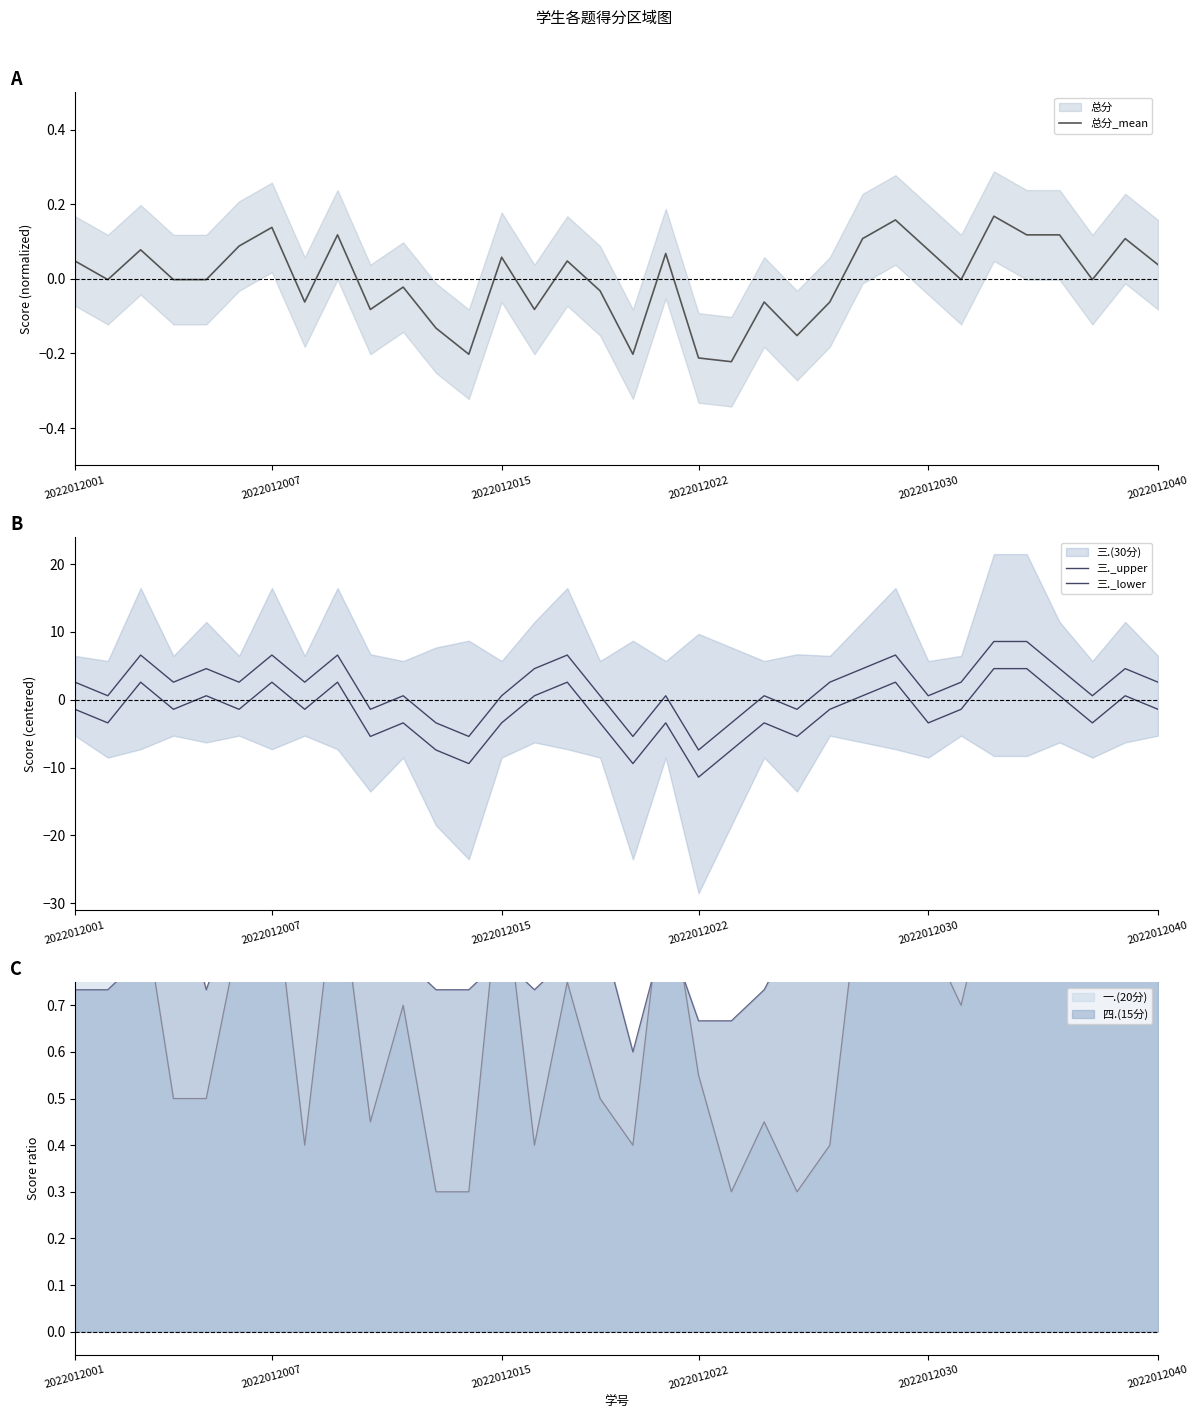

How many values in the 三._lower series exceed -1?

12